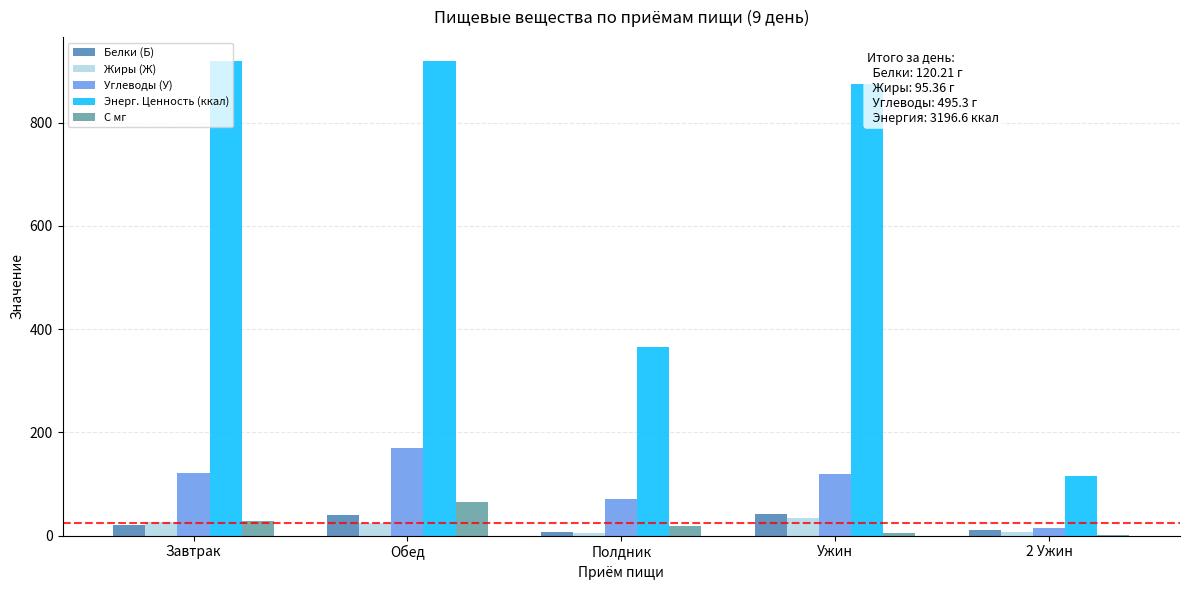

What is the greatest value displayed?

920.0